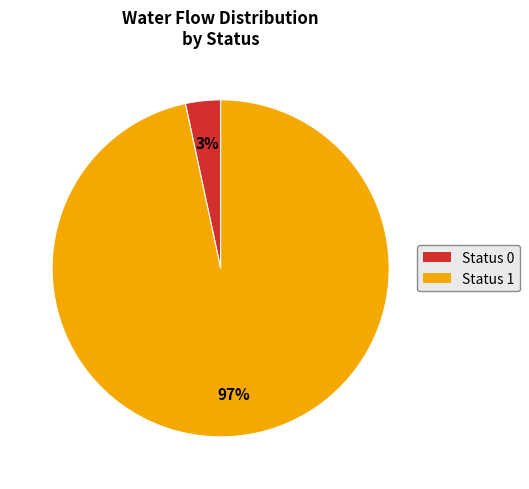

How many segments does this pie chart have?

2